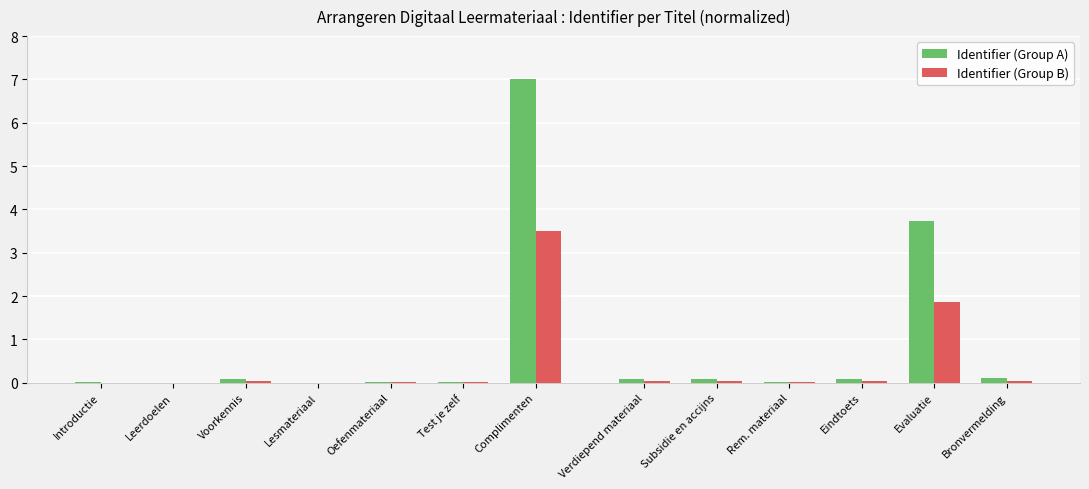

At Complimenten, list the series in order from largest to smallest.

Identifier (Group A), Identifier (Group B)